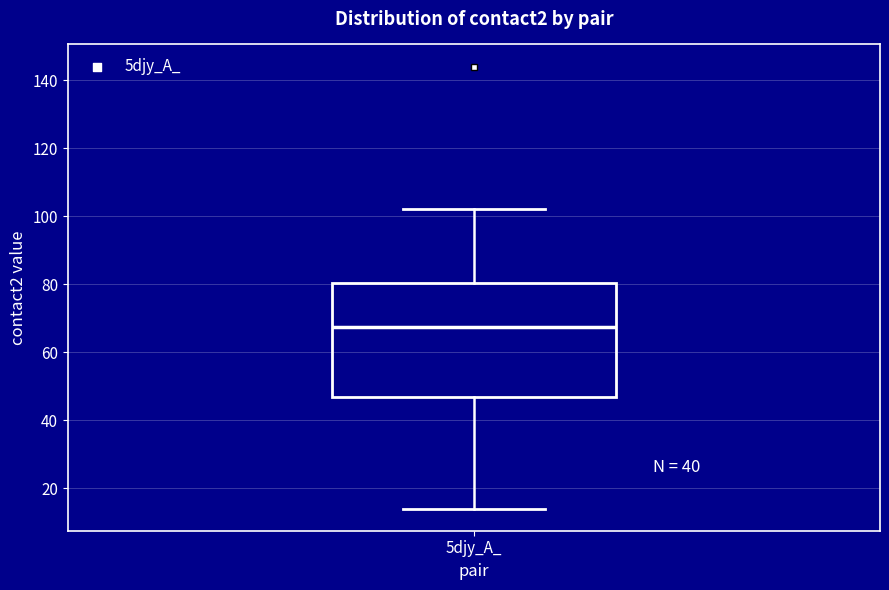

Read this box plot against the y-axis: the position of the median line, the range covered by the box, and the ends of both whiskers. The values are not printed on the chart, so give them approximately, as read against the axis.

median 68, box 46 to 80, whiskers 14 to 102